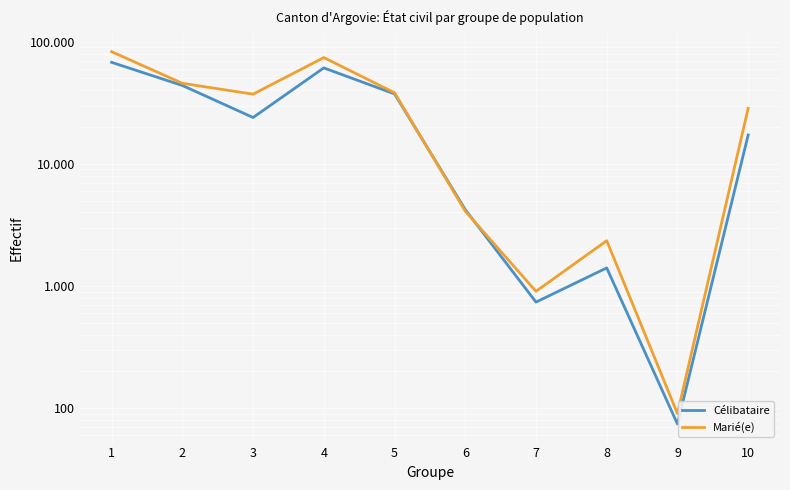

The Marié(e) series shows 37215 at 3. True or false?

True